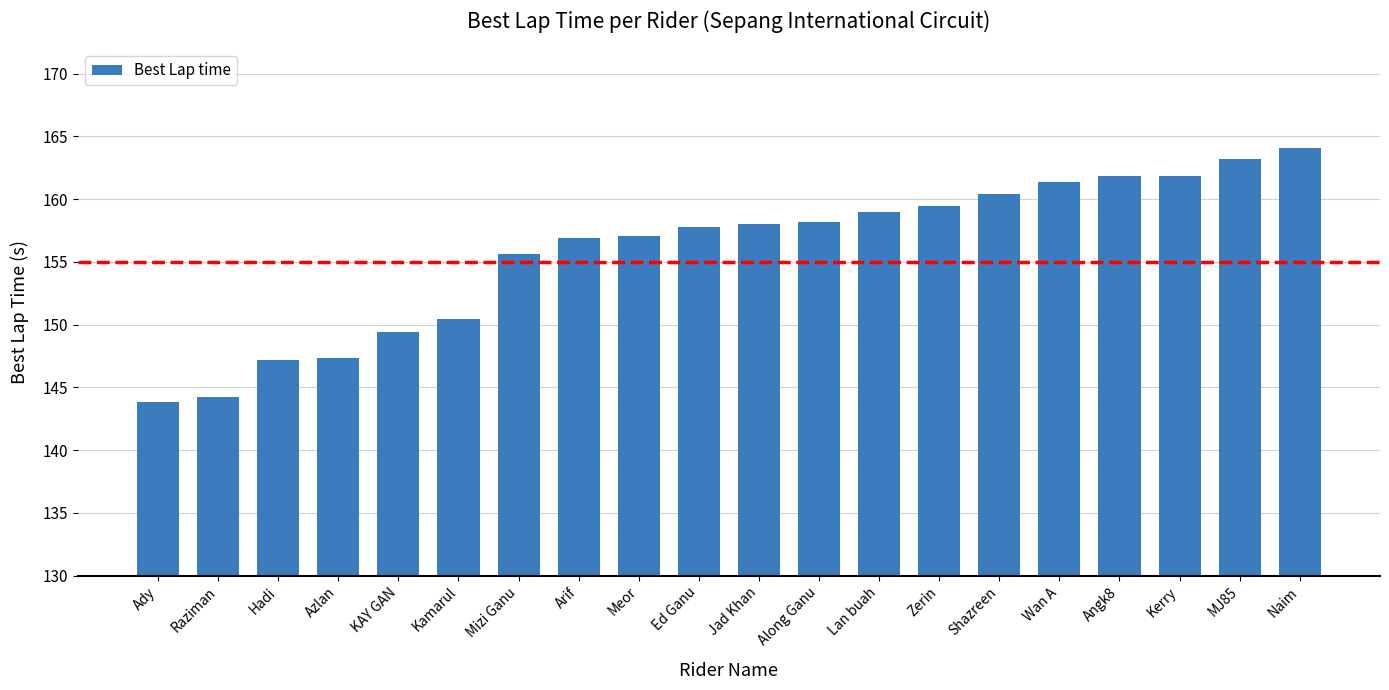

What is the smallest value displayed?

143.8